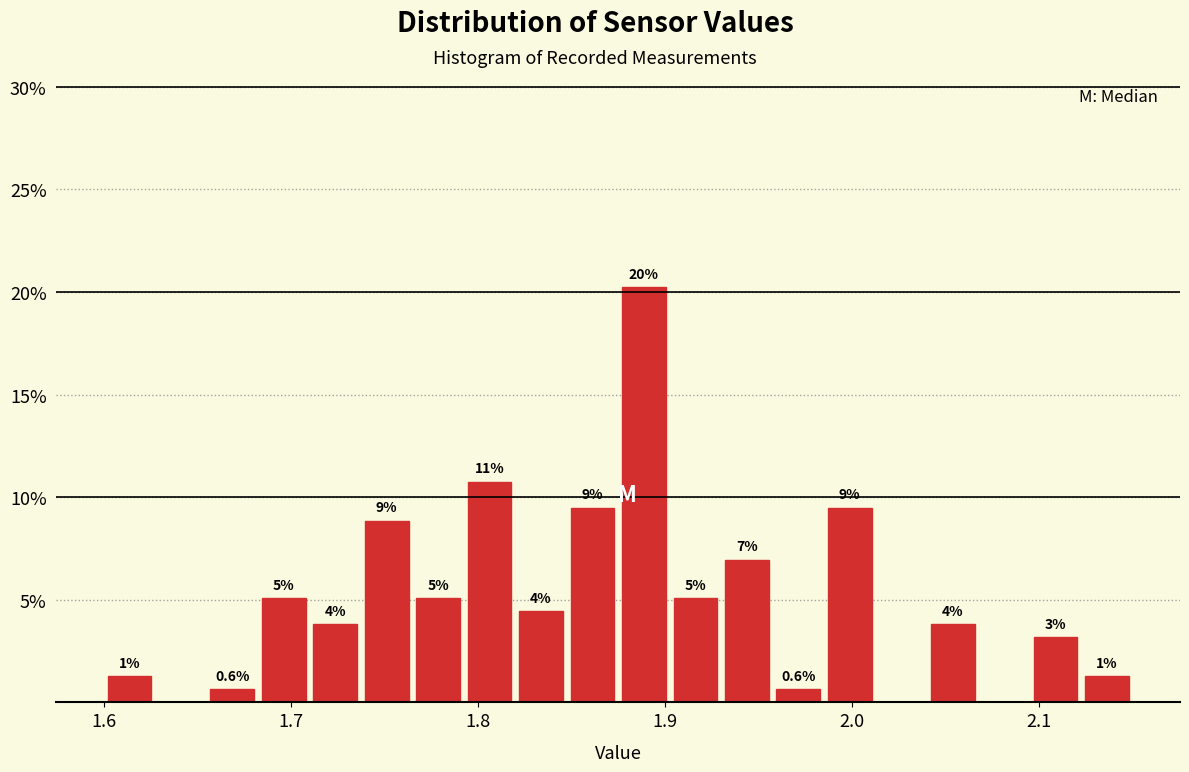

Around what value on the x-axis is the tallest bar? Give the approximate position of its centre, as read against the axis.

1.89